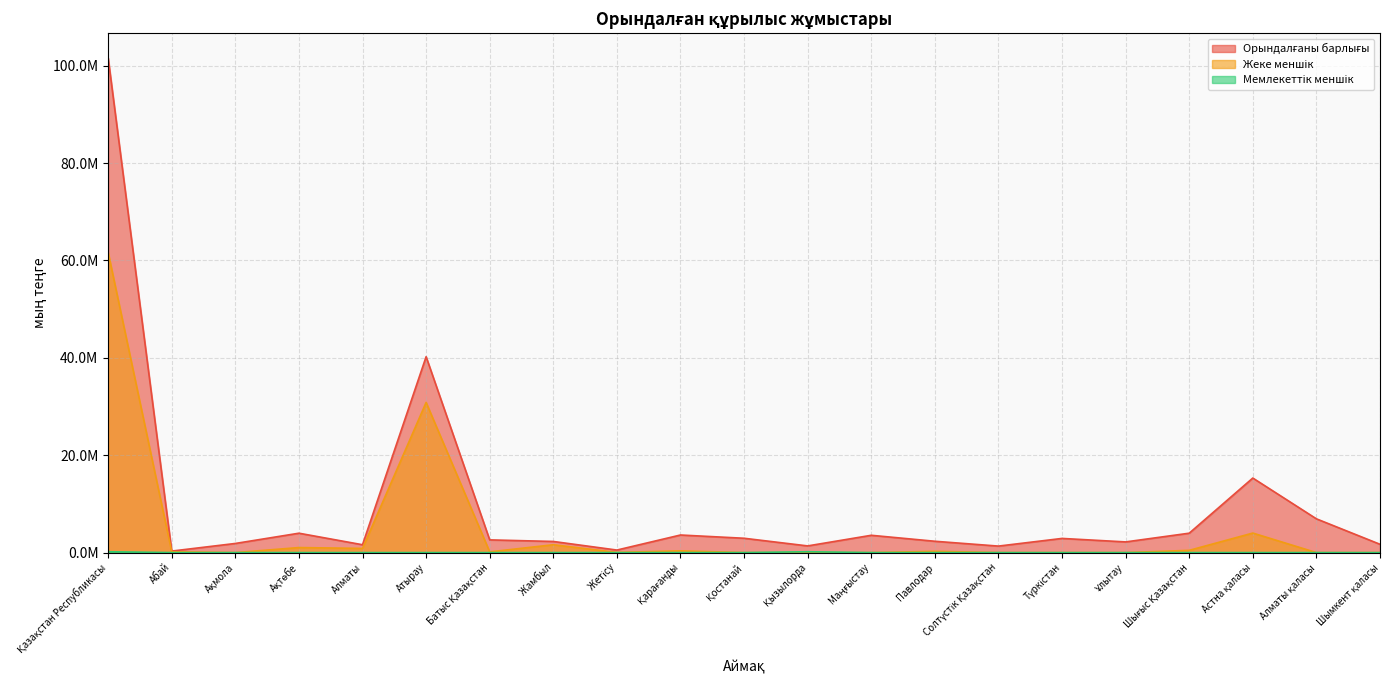

At which category does Жеке меншік reach its first local peak?

Ақтөбе